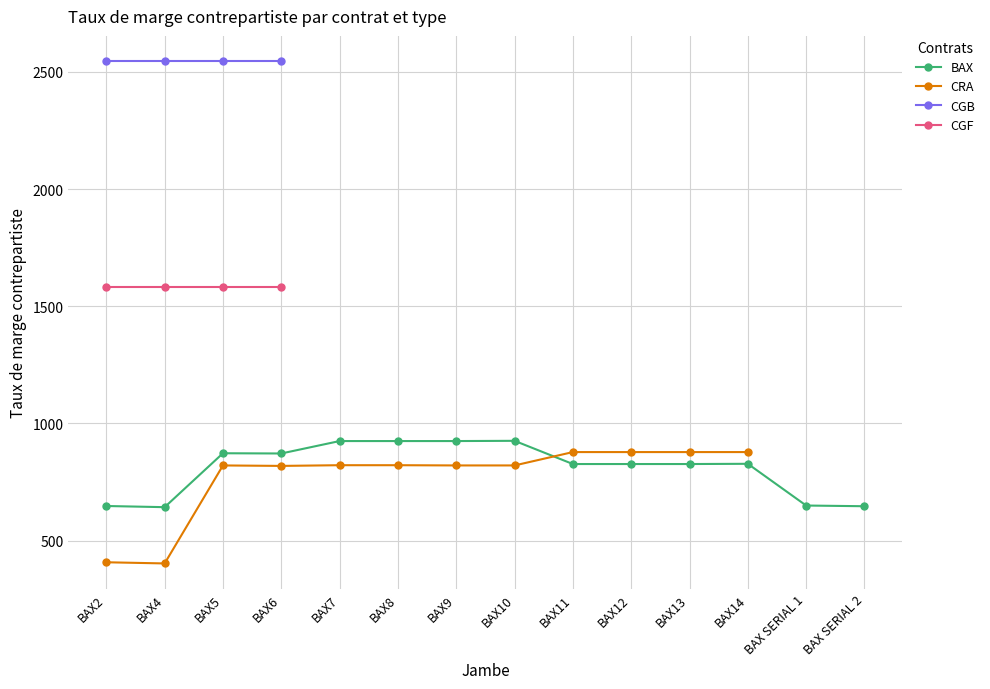

True or false: CRA has a value of 282 at BAX9.

False